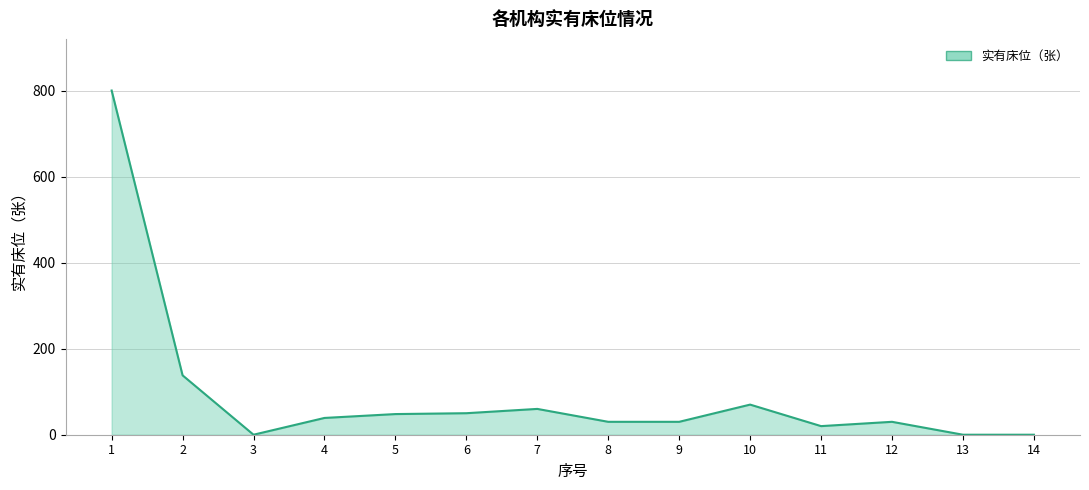

The value at 9 is 30. True or false?

True